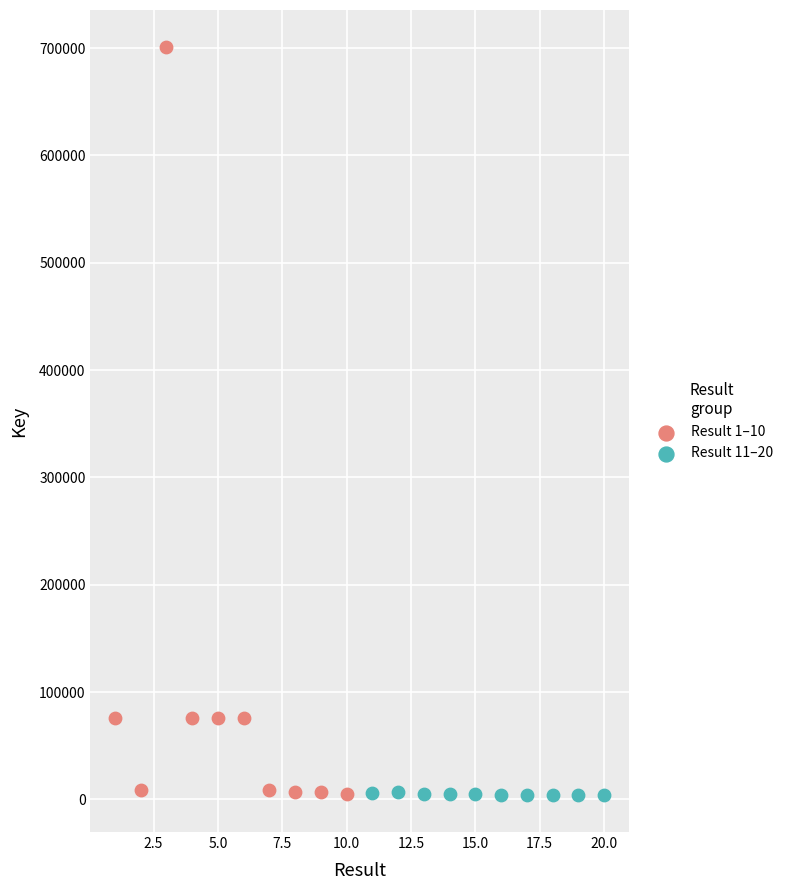

Which series reaches the maximum Y coordinate?

Result 1–10